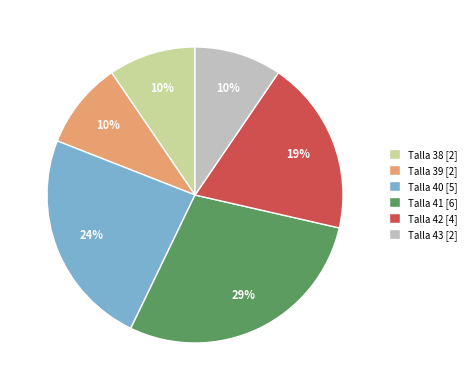

How many segments does this pie chart have?

6